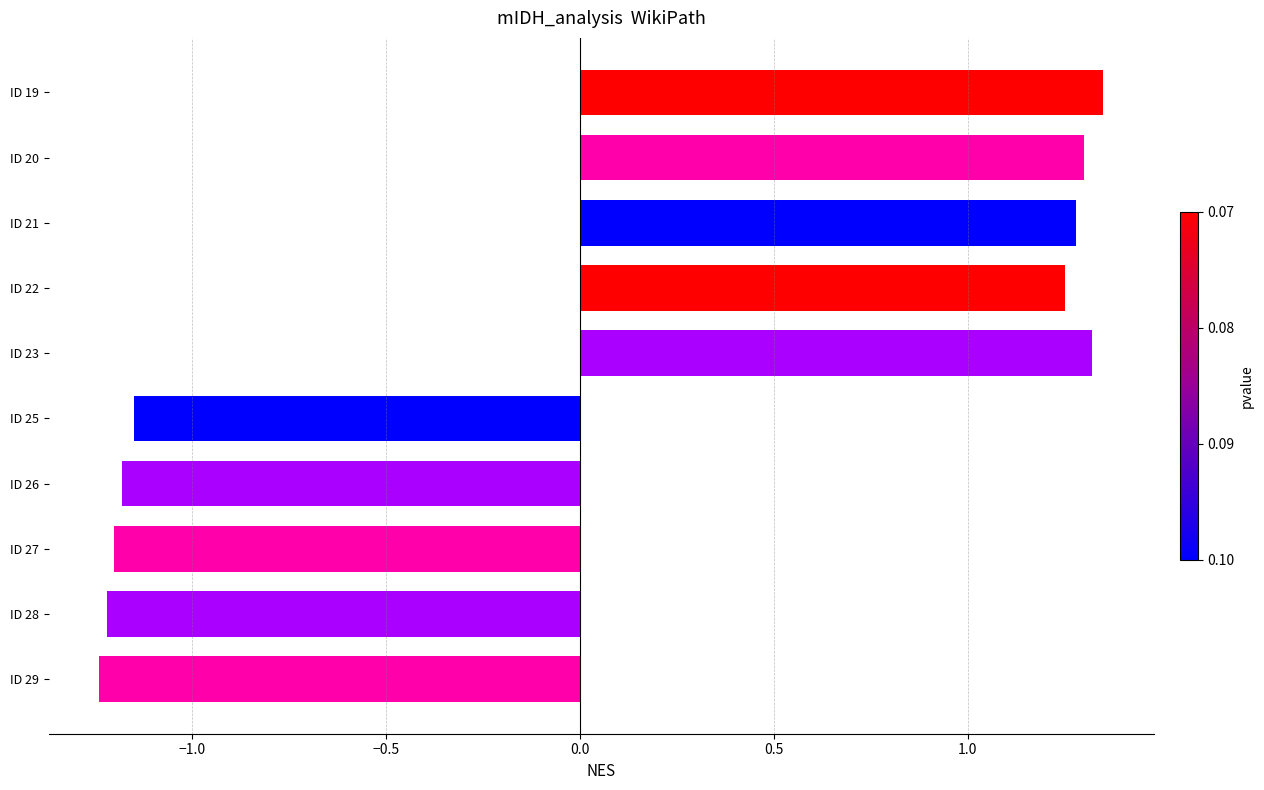

What is the difference between the second highest and second lowest values?

2.5